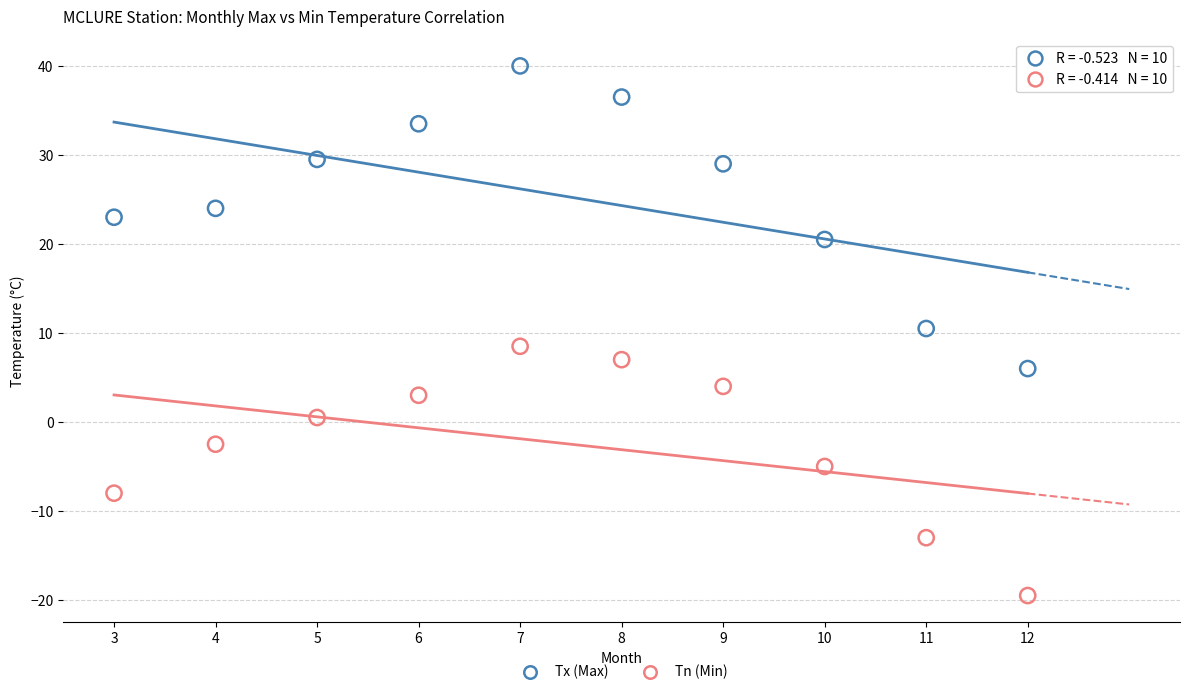

Across all data points, what is the range of Y values (max minus min)?

59.5